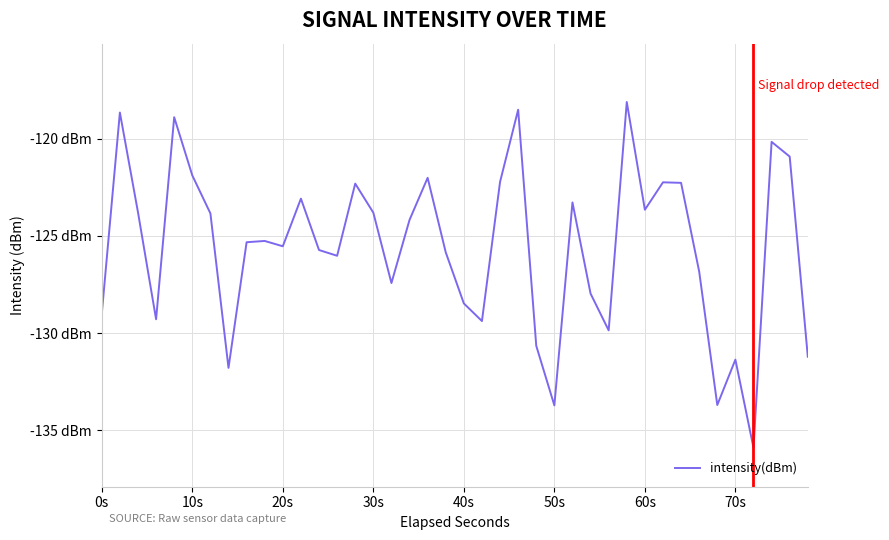

Does the chart display data point markers on the line(s)?

No